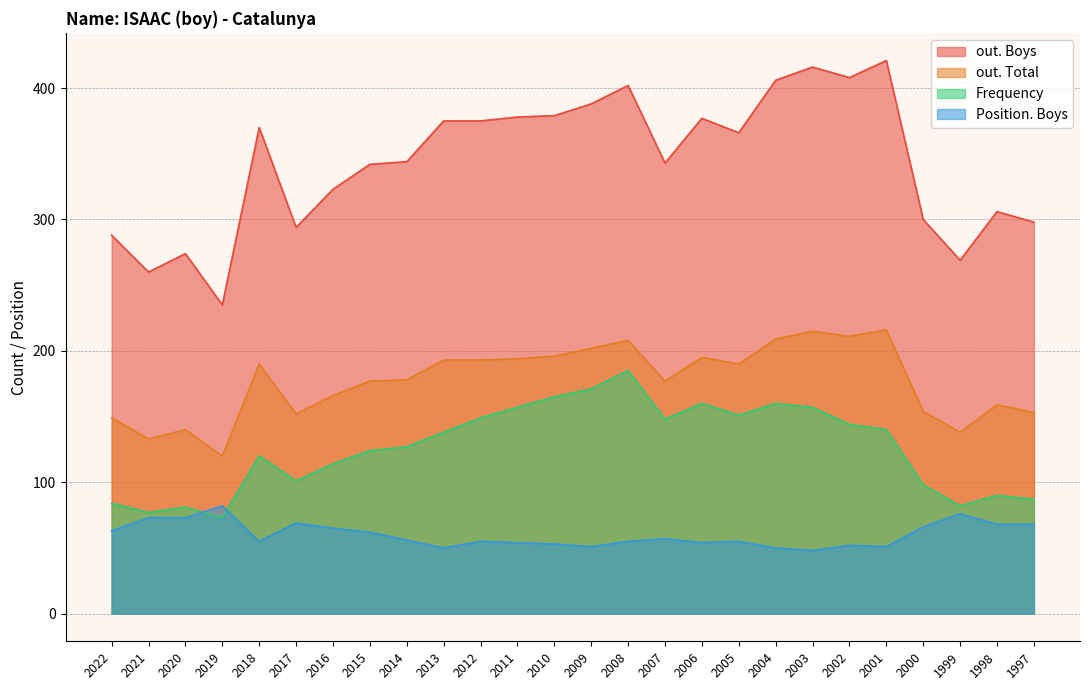

What is the total value across all series at 2005?

762